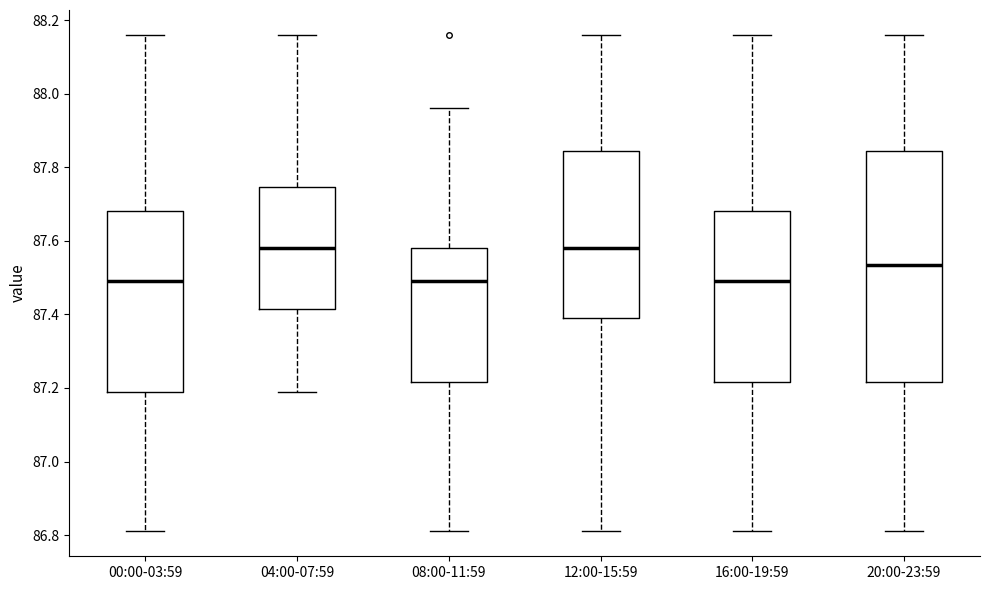

Where does the median line of the box for 08:00-11:59 sit on the y-axis? The values are not printed on the chart, so give them approximately, as read against the axis.

87.50